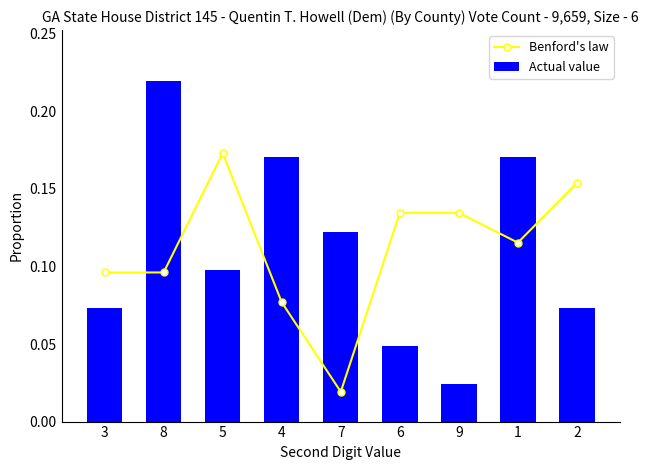

Reading right to left, extract all data points from this chart.

Benford's law: 2=0.2	1=0.1	9=0.1	6=0.1	7=0.0	4=0.1	5=0.2	8=0.1	3=0.1
Actual value: 2=0.1	1=0.2	9=0.0	6=0.0	7=0.1	4=0.2	5=0.1	8=0.2	3=0.1